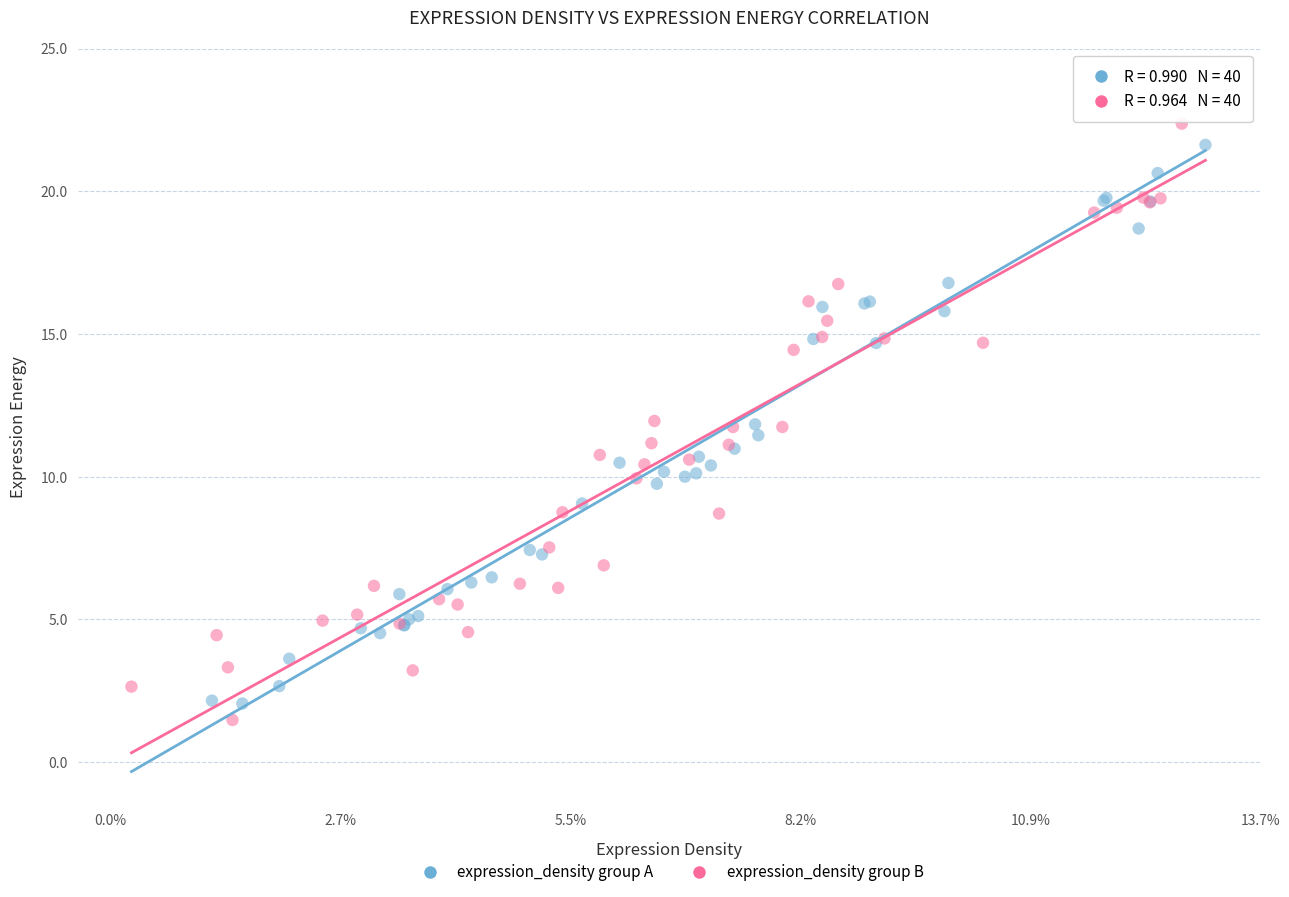

Which series has the widest spread of Y values?

expression_density group B